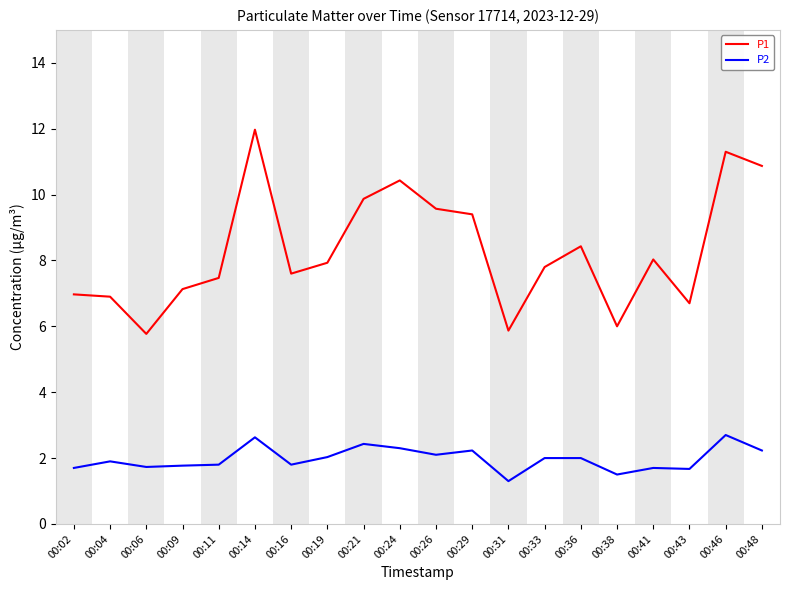

What is the difference between the P1 values at 00:09 and 00:46?

4.2